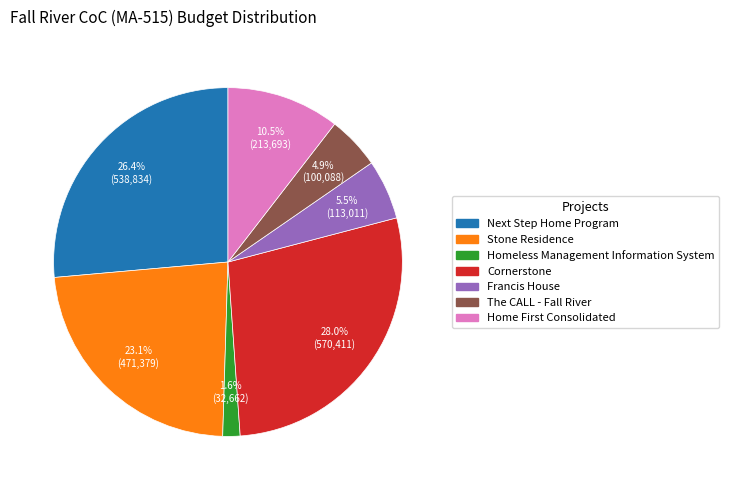

Which category has the smallest portion of the pie?

Homeless Management Information System